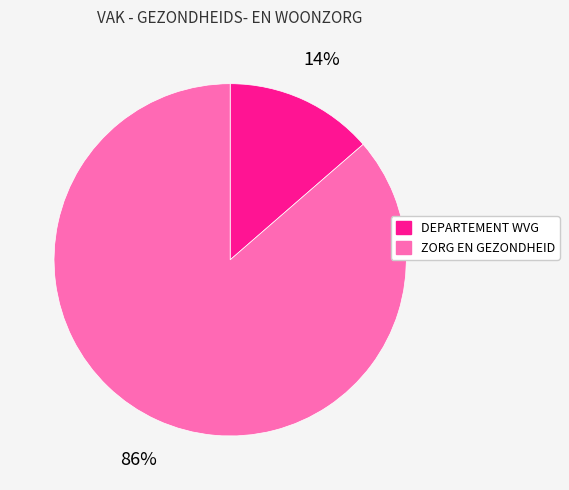

Which category has the smallest portion of the pie?

DEPARTEMENT WVG